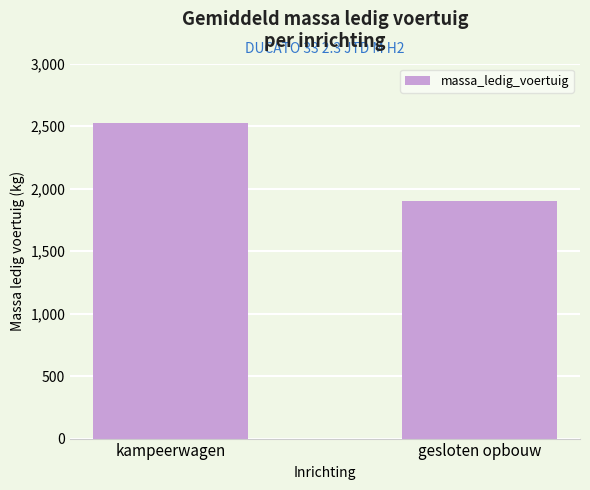

Rank the categories by value from lowest to highest.

gesloten opbouw, kampeerwagen